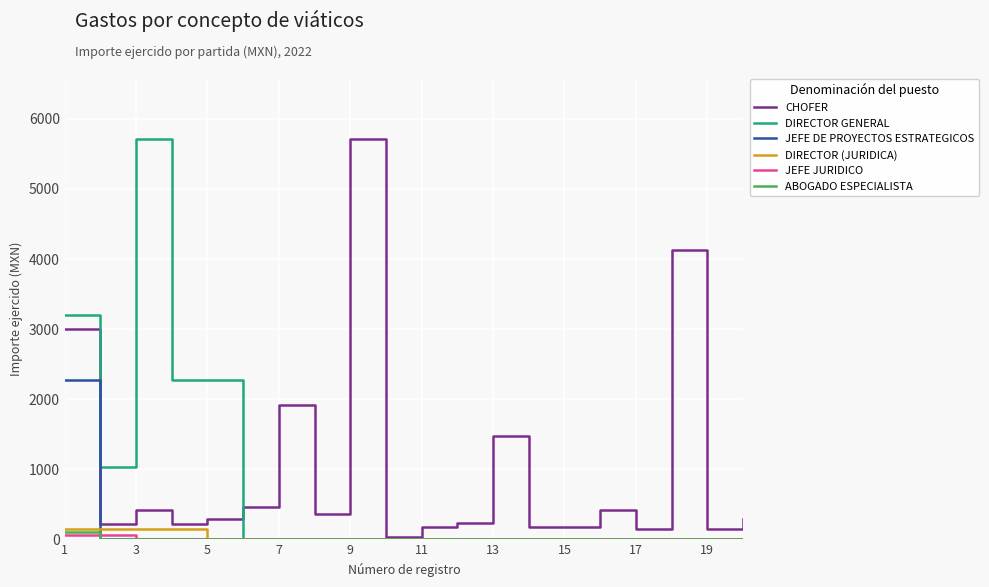

Which series has the largest total across all categories?

CHOFER